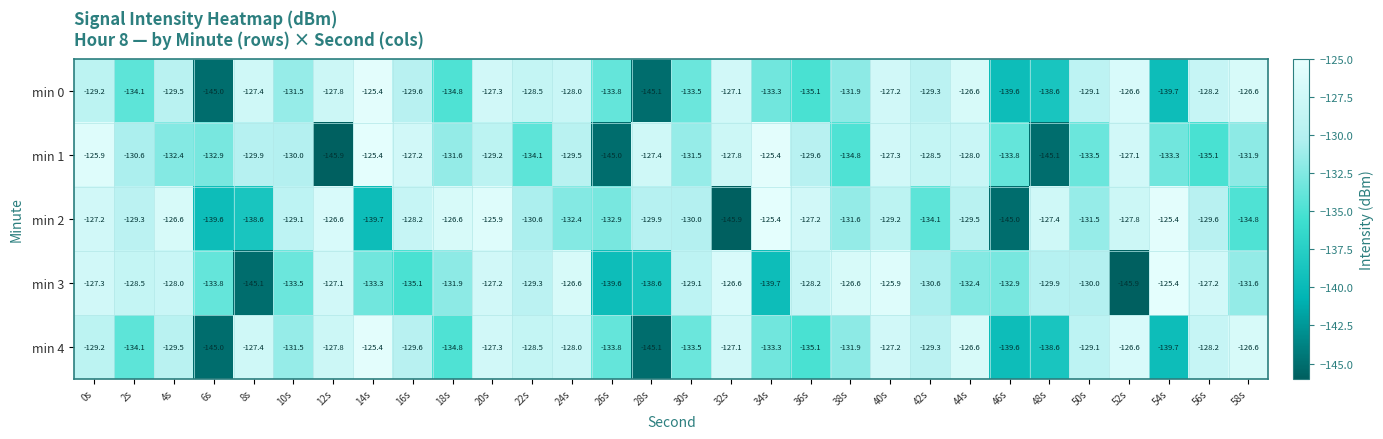

The min 1 series shows -213.2 at 10s. True or false?

False